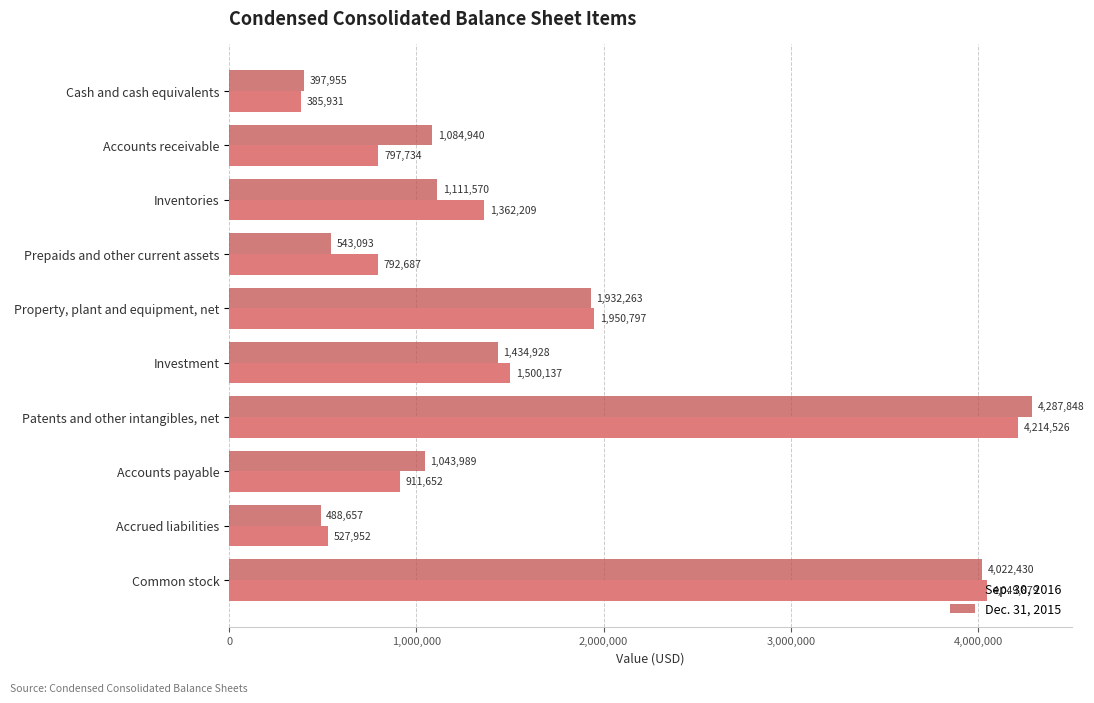

Rank the categories by Sep. 30, 2016 value from highest to lowest.

Patents and other intangibles, net, Common stock, Property, plant and equipment, net, Investment, Inventories, Accounts payable, Accounts receivable, Prepaids and other current assets, Accrued liabilities, Cash and cash equivalents